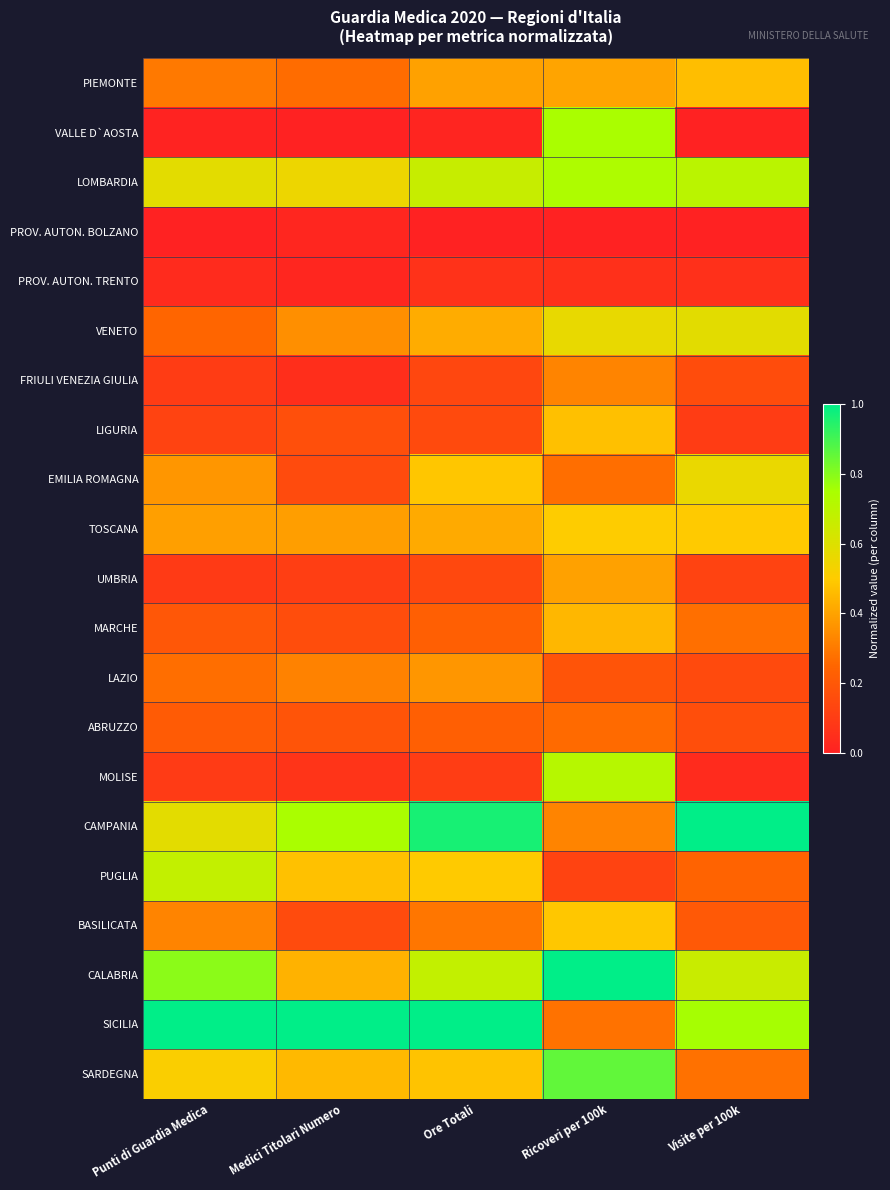

Reading left to right, transcribe all the data shown in this chart.

PIEMONTE: Punti di Guardia Medica=0.3	Medici Titolari Numero=0.3	Ore Totali=0.4	Ricoveri per 100k=0.4	Visite per 100k=0.5
VALLE D`AOSTA: Punti di Guardia Medica=0.0	Medici Titolari Numero=0.0	Ore Totali=0.0	Ricoveri per 100k=0.7	Visite per 100k=0.0
LOMBARDIA: Punti di Guardia Medica=0.6	Medici Titolari Numero=0.6	Ore Totali=0.7	Ricoveri per 100k=0.7	Visite per 100k=0.7
PROV. AUTON. BOLZANO: Punti di Guardia Medica=0.0	Medici Titolari Numero=0.0	Ore Totali=0.0	Ricoveri per 100k=0.0	Visite per 100k=0.0
PROV. AUTON. TRENTO: Punti di Guardia Medica=0.0	Medici Titolari Numero=0.0	Ore Totali=0.1	Ricoveri per 100k=0.1	Visite per 100k=0.1
VENETO: Punti di Guardia Medica=0.2	Medici Titolari Numero=0.4	Ore Totali=0.4	Ricoveri per 100k=0.6	Visite per 100k=0.6
FRIULI VENEZIA GIULIA: Punti di Guardia Medica=0.1	Medici Titolari Numero=0.0	Ore Totali=0.1	Ricoveri per 100k=0.3	Visite per 100k=0.2
LIGURIA: Punti di Guardia Medica=0.1	Medici Titolari Numero=0.2	Ore Totali=0.1	Ricoveri per 100k=0.5	Visite per 100k=0.1
EMILIA ROMAGNA: Punti di Guardia Medica=0.4	Medici Titolari Numero=0.2	Ore Totali=0.5	Ricoveri per 100k=0.3	Visite per 100k=0.6
TOSCANA: Punti di Guardia Medica=0.4	Medici Titolari Numero=0.4	Ore Totali=0.4	Ricoveri per 100k=0.5	Visite per 100k=0.5
UMBRIA: Punti di Guardia Medica=0.1	Medici Titolari Numero=0.1	Ore Totali=0.1	Ricoveri per 100k=0.4	Visite per 100k=0.1
MARCHE: Punti di Guardia Medica=0.2	Medici Titolari Numero=0.2	Ore Totali=0.2	Ricoveri per 100k=0.5	Visite per 100k=0.3
LAZIO: Punti di Guardia Medica=0.3	Medici Titolari Numero=0.3	Ore Totali=0.4	Ricoveri per 100k=0.2	Visite per 100k=0.2
ABRUZZO: Punti di Guardia Medica=0.2	Medici Titolari Numero=0.2	Ore Totali=0.2	Ricoveri per 100k=0.3	Visite per 100k=0.2
MOLISE: Punti di Guardia Medica=0.1	Medici Titolari Numero=0.1	Ore Totali=0.1	Ricoveri per 100k=0.7	Visite per 100k=0.0
CAMPANIA: Punti di Guardia Medica=0.6	Medici Titolari Numero=0.7	Ore Totali=1.0	Ricoveri per 100k=0.3	Visite per 100k=1.0
PUGLIA: Punti di Guardia Medica=0.7	Medici Titolari Numero=0.5	Ore Totali=0.5	Ricoveri per 100k=0.1	Visite per 100k=0.2
BASILICATA: Punti di Guardia Medica=0.3	Medici Titolari Numero=0.2	Ore Totali=0.3	Ricoveri per 100k=0.5	Visite per 100k=0.2
CALABRIA: Punti di Guardia Medica=0.8	Medici Titolari Numero=0.4	Ore Totali=0.7	Ricoveri per 100k=1.0	Visite per 100k=0.7
SICILIA: Punti di Guardia Medica=1.0	Medici Titolari Numero=1.0	Ore Totali=1.0	Ricoveri per 100k=0.3	Visite per 100k=0.8
SARDEGNA: Punti di Guardia Medica=0.5	Medici Titolari Numero=0.5	Ore Totali=0.5	Ricoveri per 100k=0.9	Visite per 100k=0.3